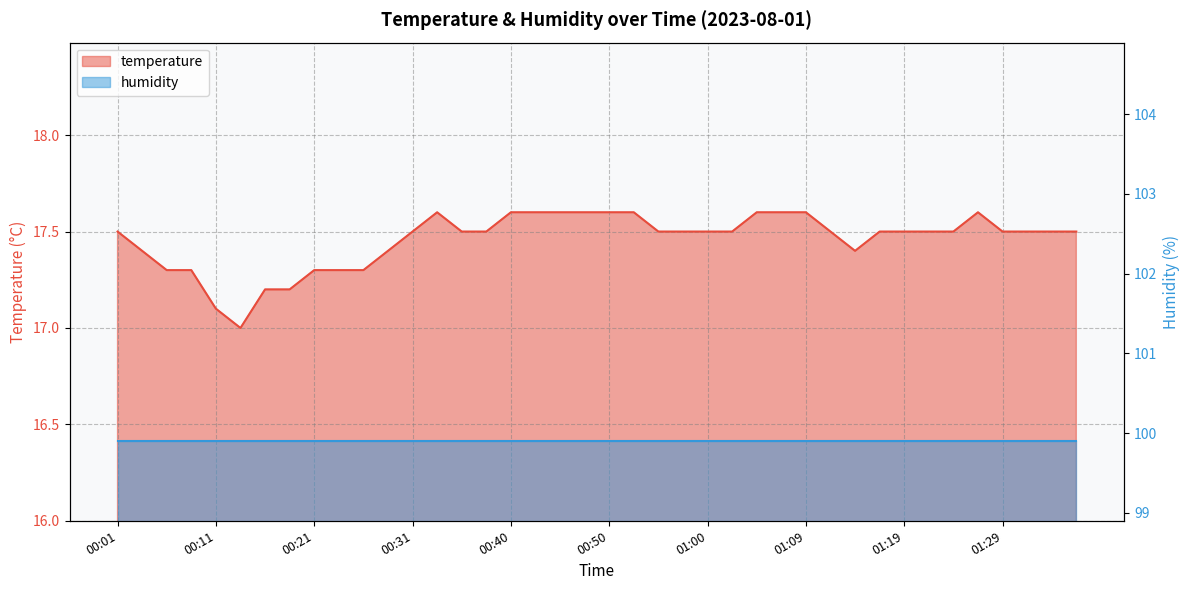

At which category does the data reach its first local peak?

00:33